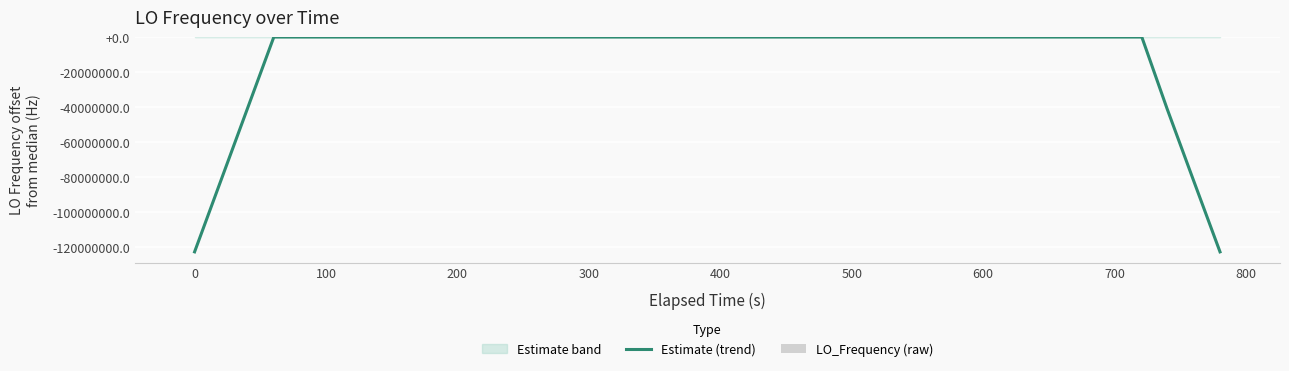

How many values in the LO_Frequency (raw) series exceed 0?

20